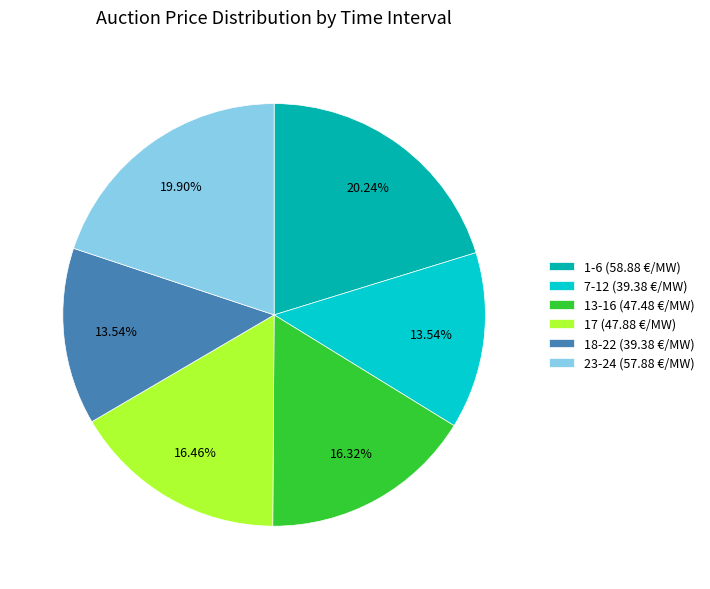

Approximately how many times larger is the value at 13-16 (47.48 €/MW) compared to 1-6 (58.88 €/MW)?

0.8